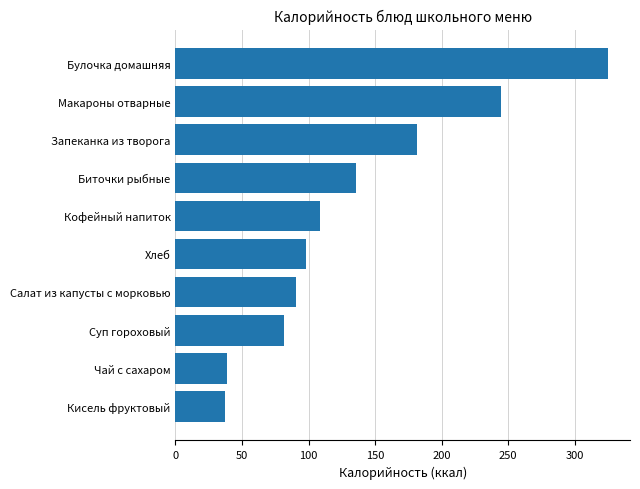

The value at Салат из капусты с морковью is 52.3. True or false?

False